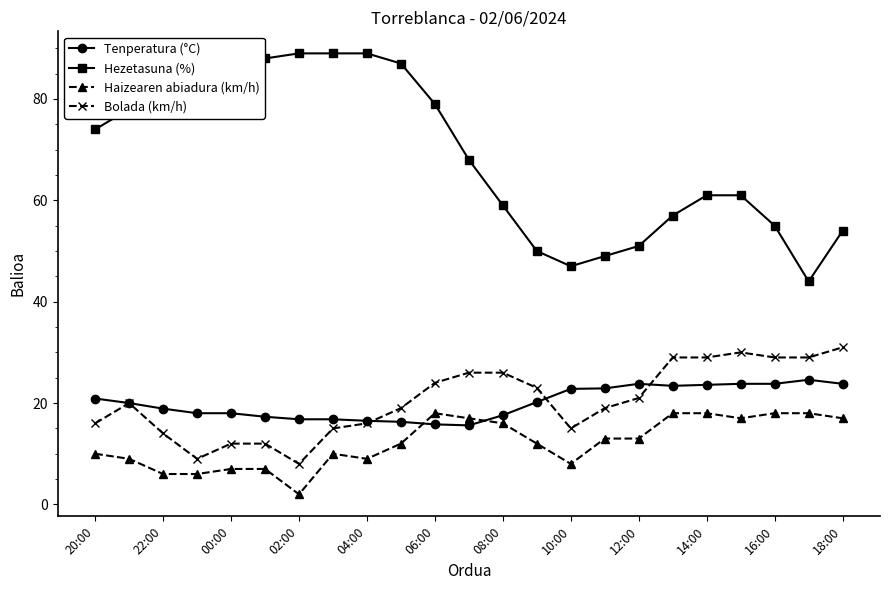

True or false: Hezetasuna (%) and Tenperatura (°C) cross at least once.

False